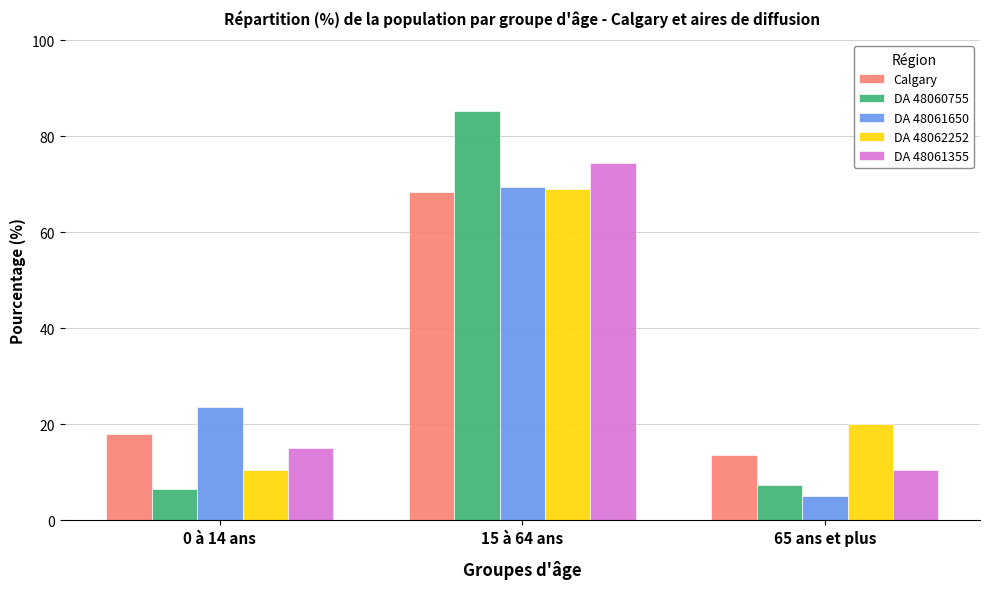

How many bars are there in each group?

5